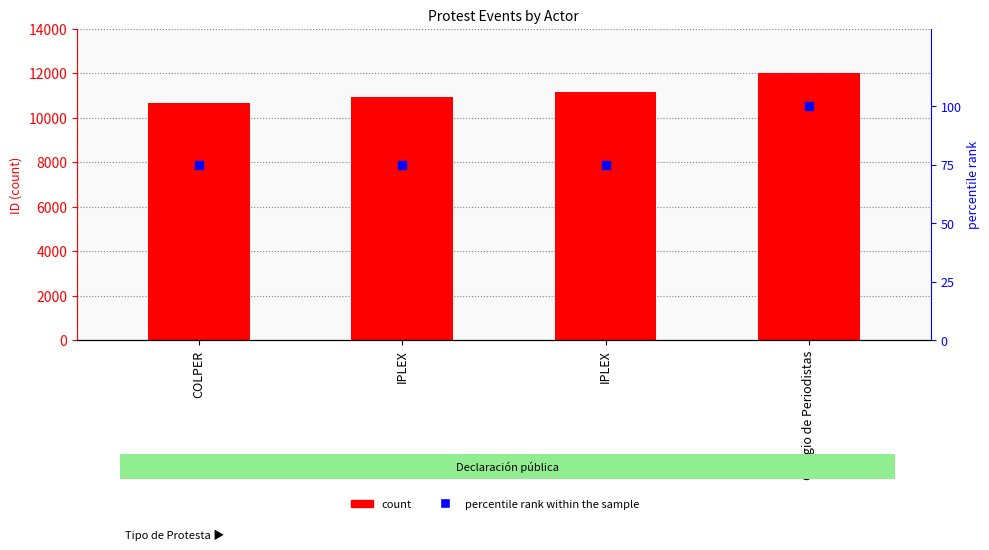

At how many categories does at least one series exceed 10254?

4